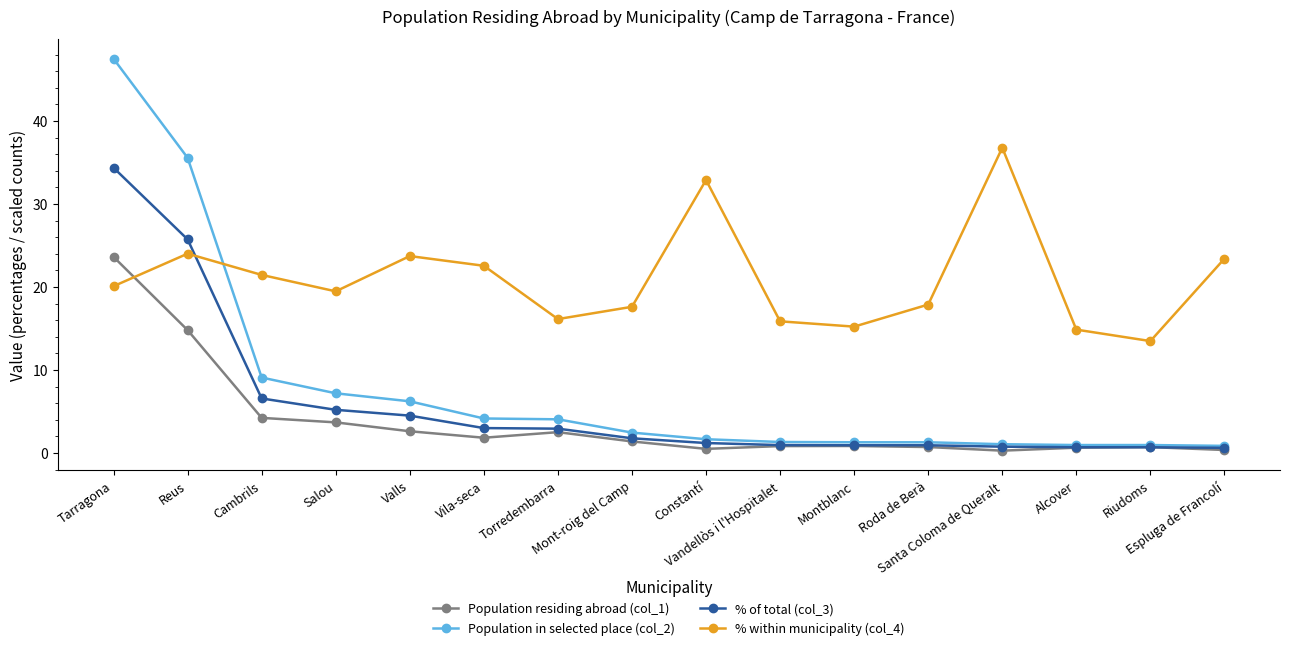

Which series has the widest spread of values?

Population in selected place (col_2)